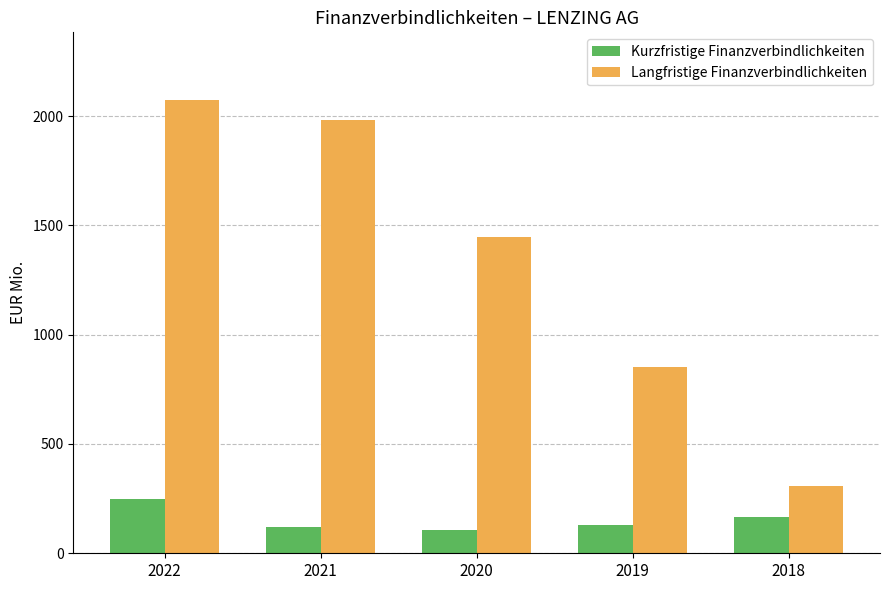

Which series has the largest total across all categories?

Langfristige Finanzverbindlichkeiten